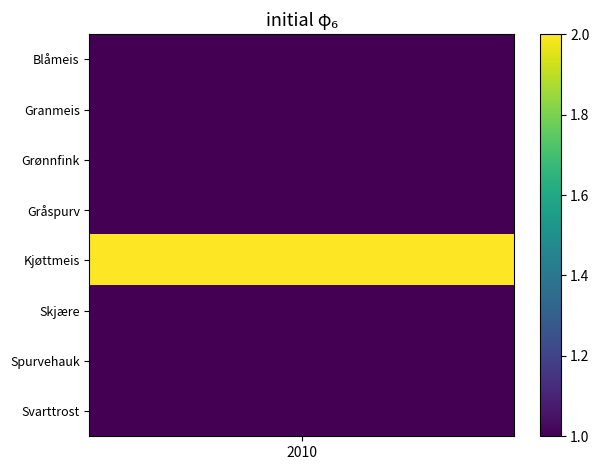

What value does the data have at 3?

1